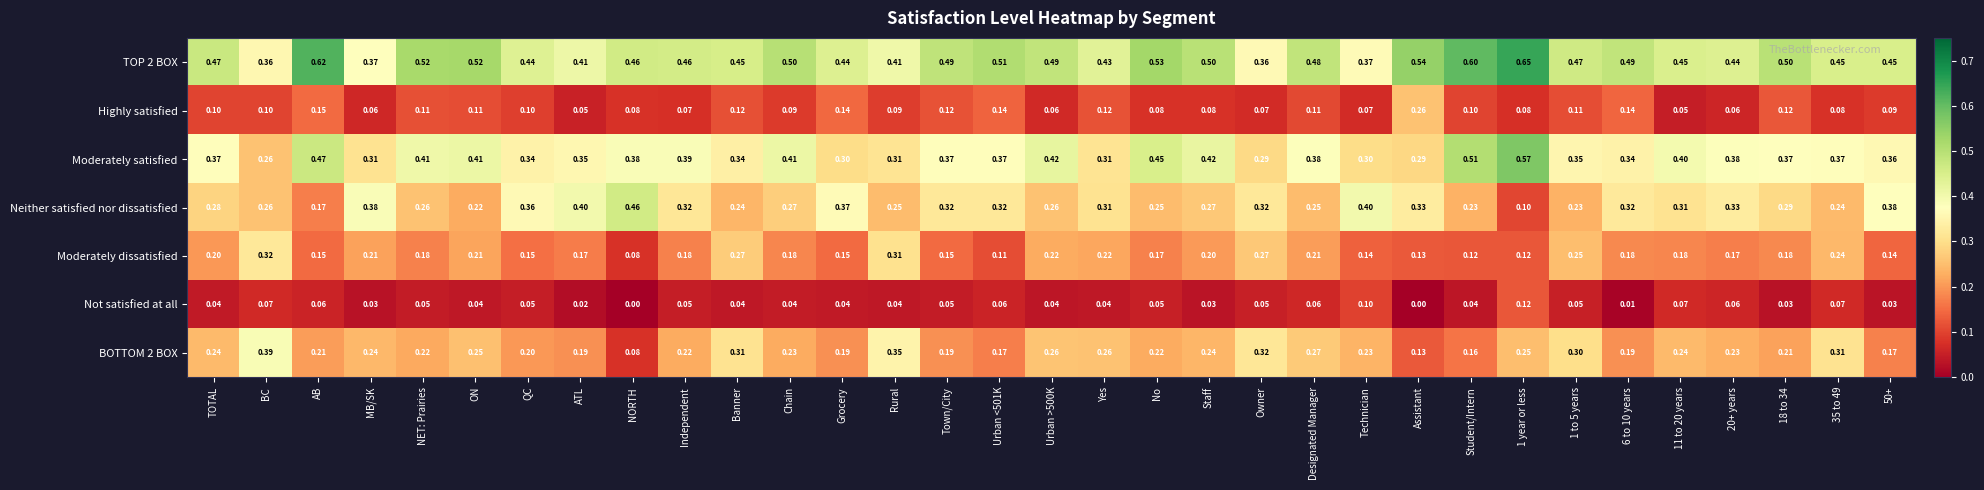

Which series has the widest spread of values?

Neither satisfied nor dissatisfied